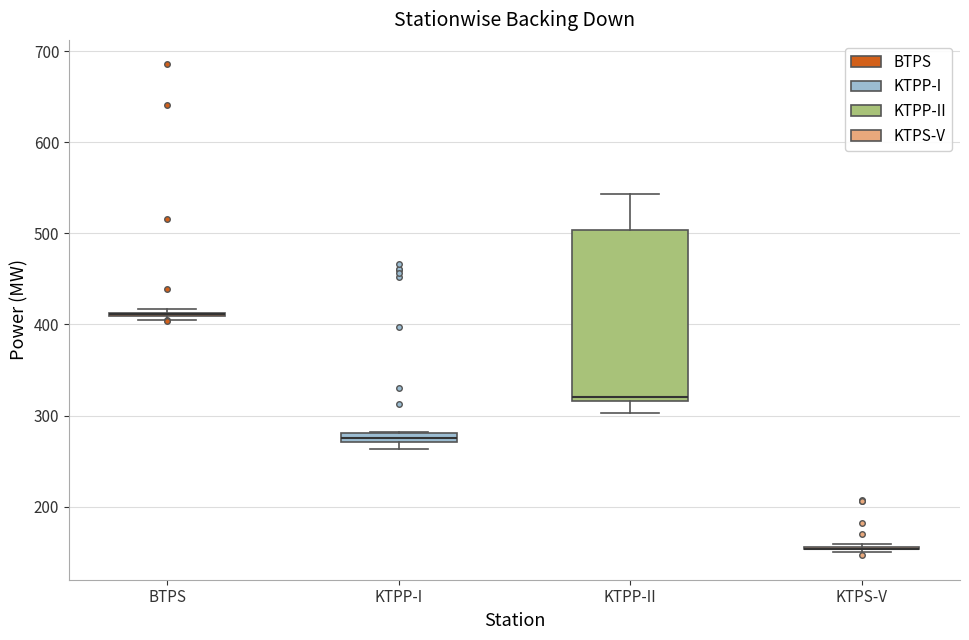

Comparing the boxes themselves (not the whiskers), which one is the tallest?

KTPP-II